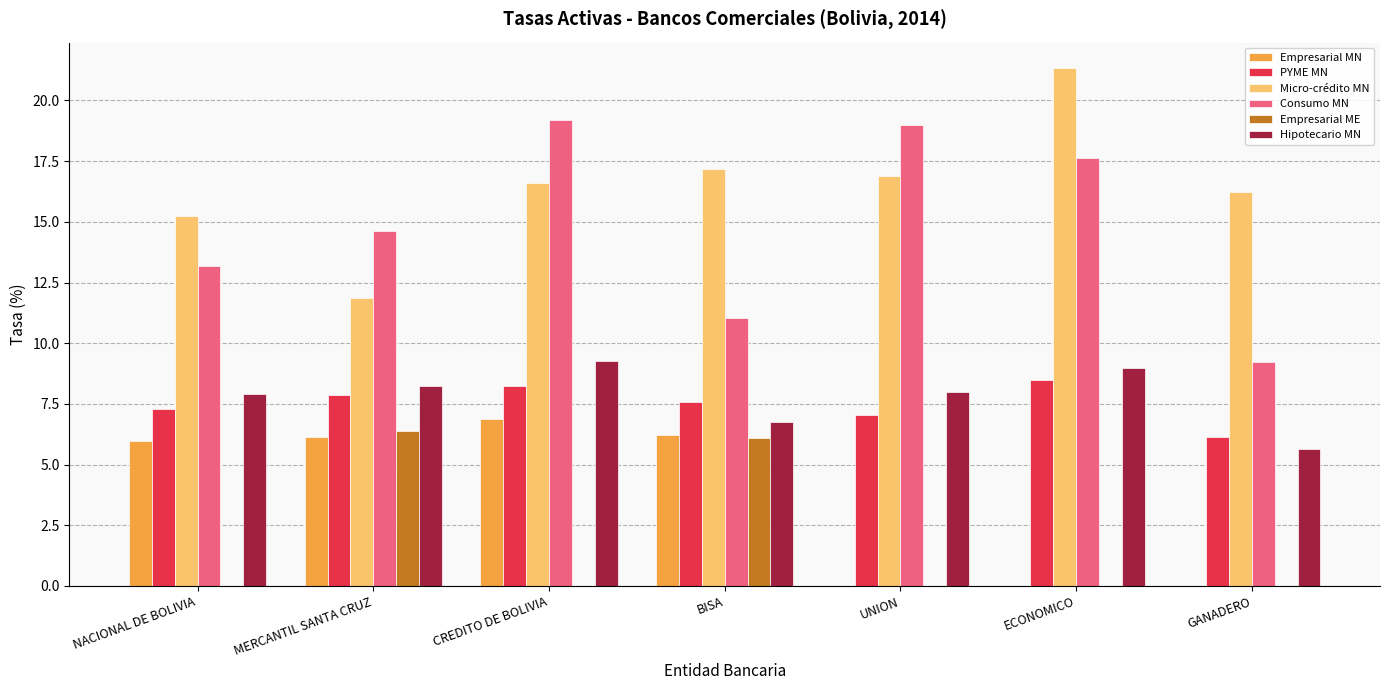

What is the sum of the Micro-crédito MN values at UNION and NACIONAL DE BOLIVIA?

32.2